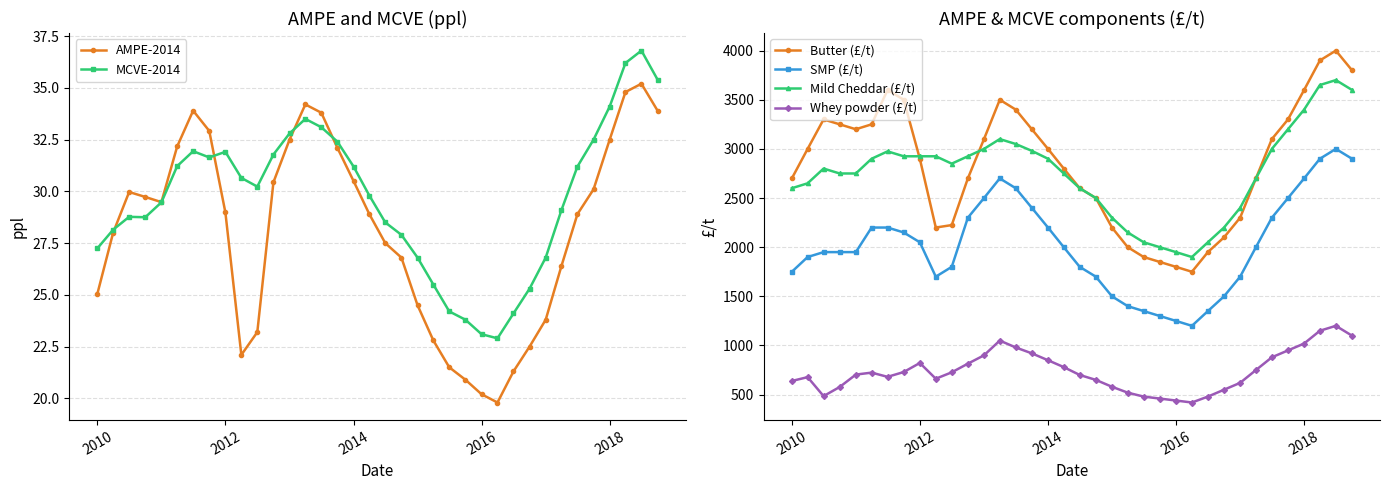

How many lines are shown in the chart?

6